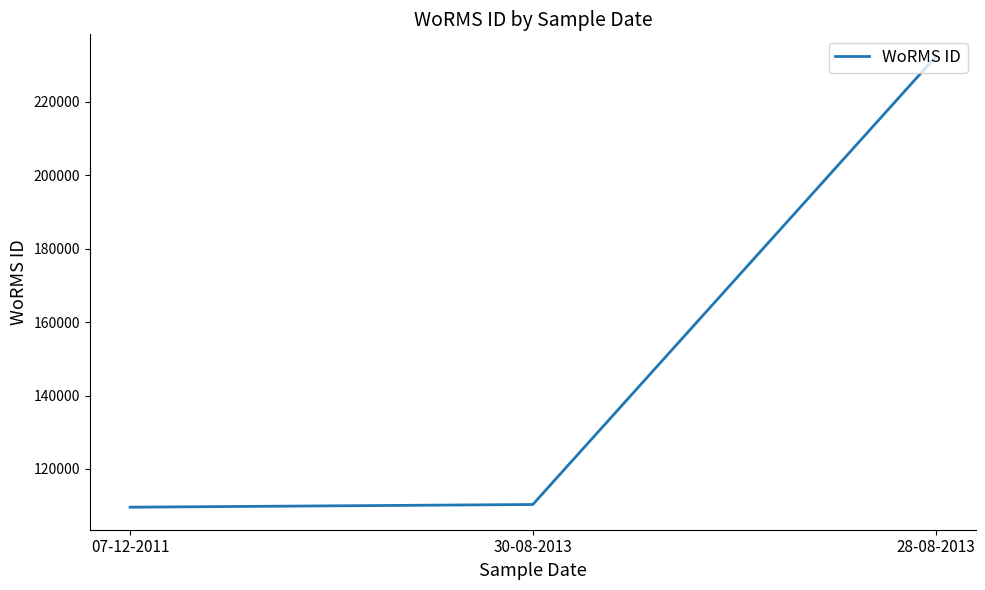

Does the chart have visible grid lines?

No